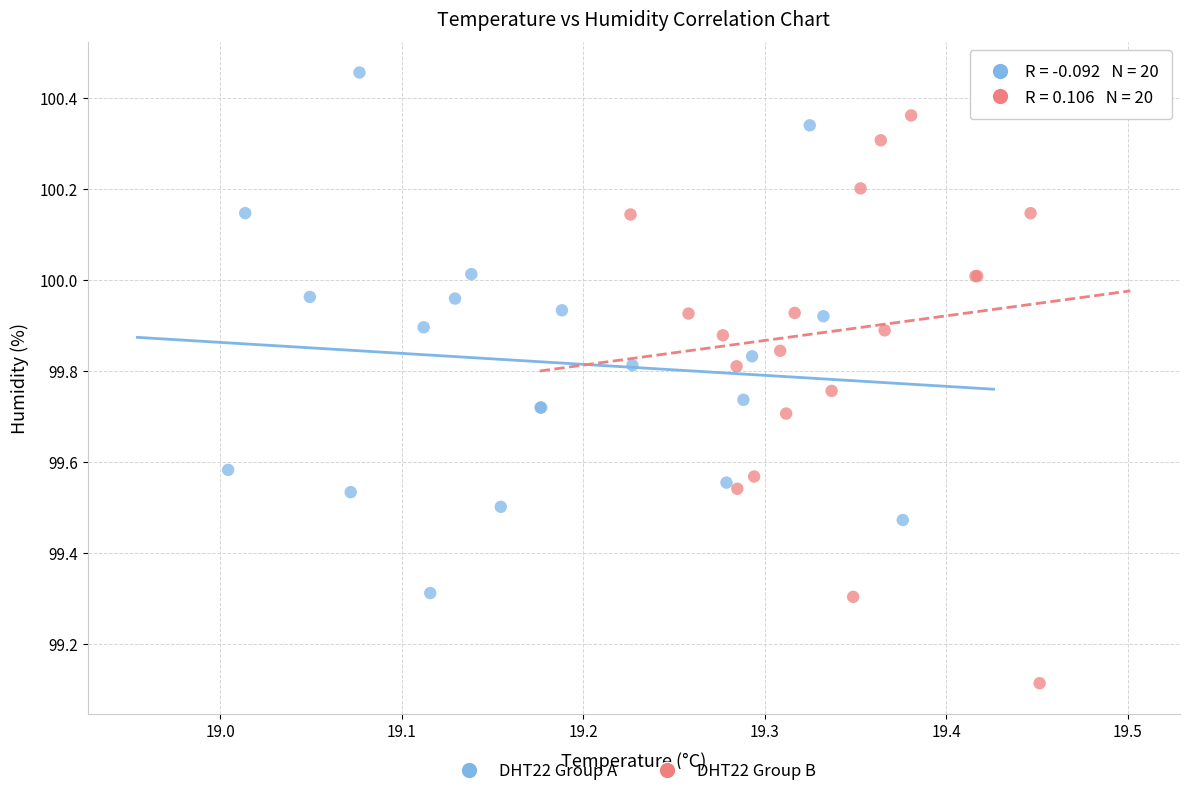

Which series has the widest spread of Y values?

DHT22 Group B